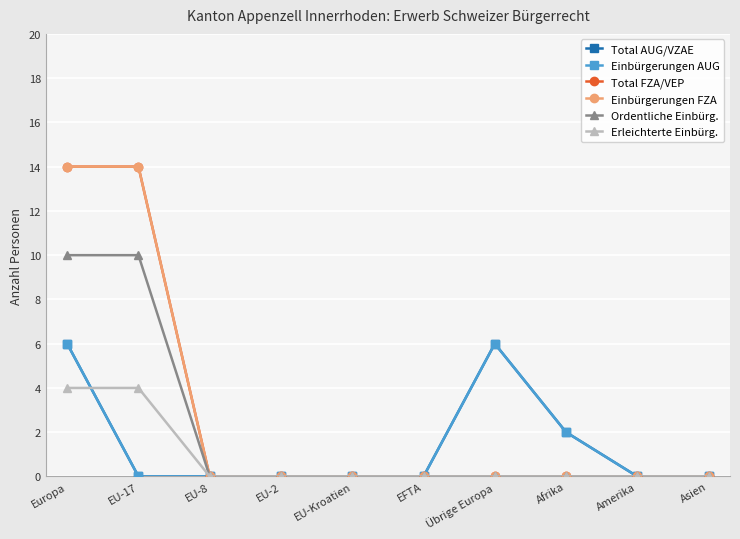

Which has a higher value, EFTA or EU-8?

EFTA